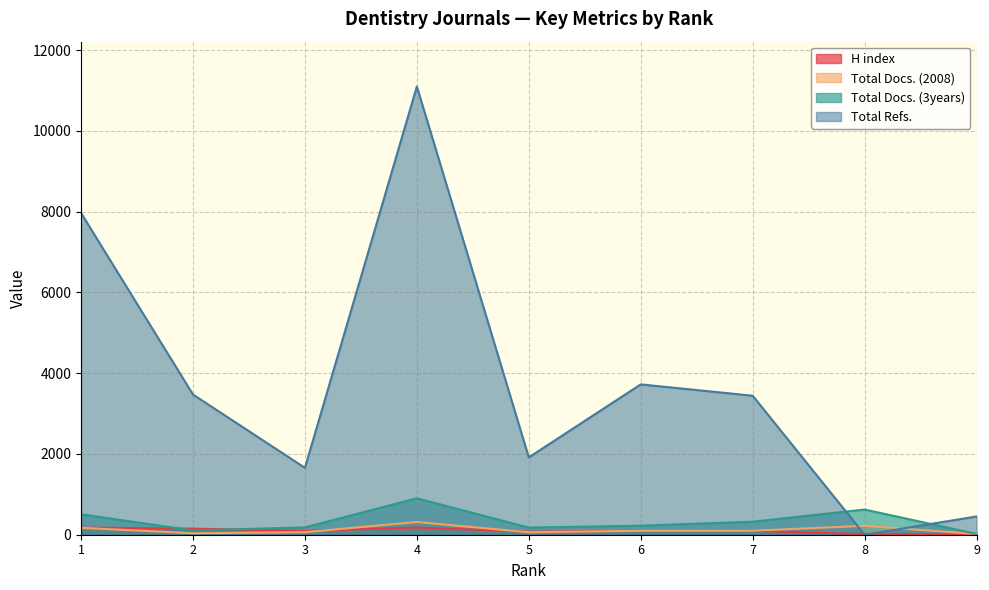

At which label does Total Docs. (3years) reach its peak?

4